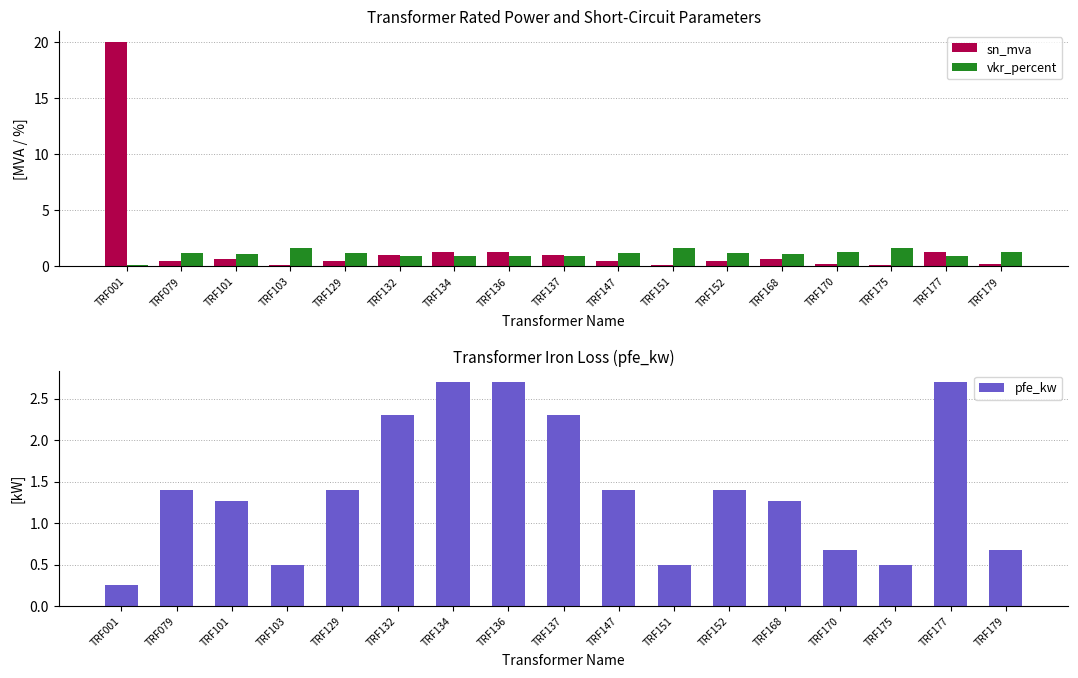

At which category does the chart reach its peak across all series?

TRF001